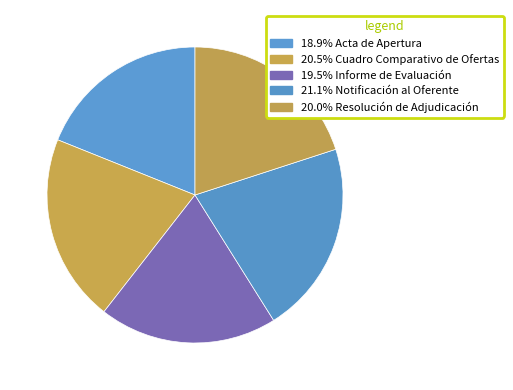

Count the number of slices in the pie.

5